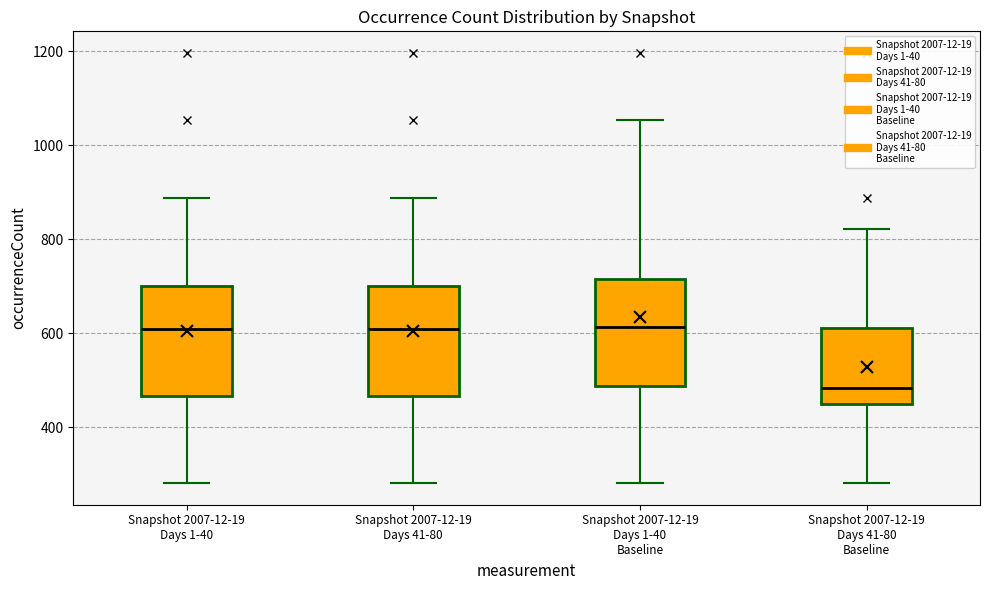

Reading left to right, transcribe this box plot: for each box, give where its median line is, the range the box spans, and where its two whiskers end, as read against the y-axis. The values are not printed on the chart, so give them approximately, as read against the axis.

Snapshot 2007-12-19 Days 1-40: median 600, box 460 to 700, whiskers 280 to 880
Snapshot 2007-12-19 Days 41-80: median 600, box 460 to 700, whiskers 280 to 880
Snapshot 2007-12-19 Days 1-40 Baseline: median 620, box 480 to 720, whiskers 280 to 1060
Snapshot 2007-12-19 Days 41-80 Baseline: median 480, box 440 to 620, whiskers 280 to 820